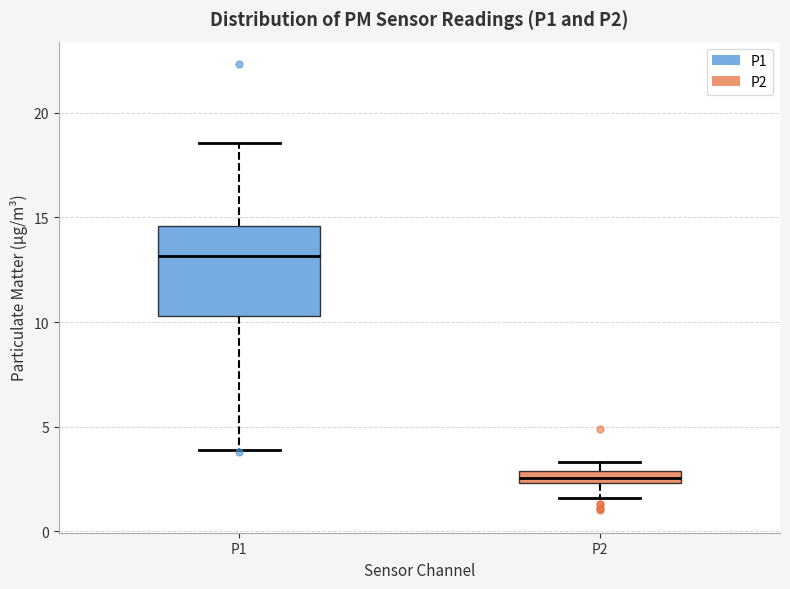

Where does the lower whisker of the box for P2 end on the y-axis? The values are not printed on the chart, so give them approximately, as read against the axis.

1.5